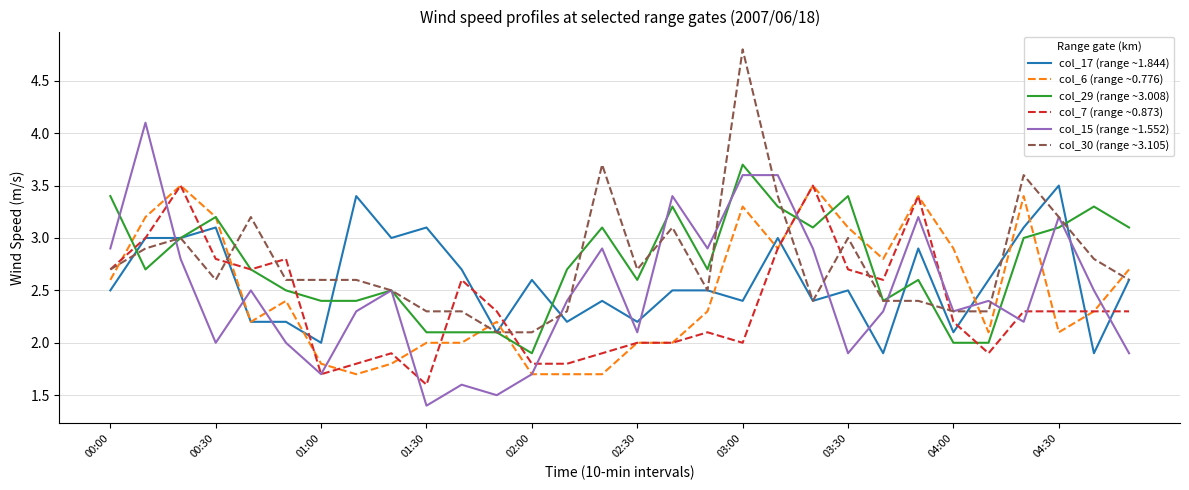

What is the highest value of the col_17 (range ~1.844) series?

3.5